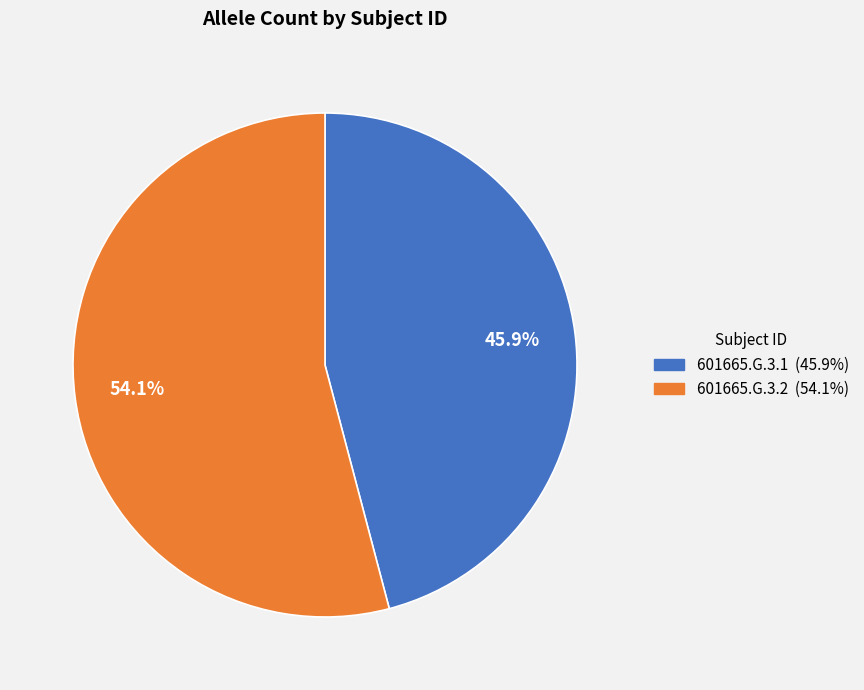

Rank the categories by value from highest to lowest.

601665.G.3.2, 601665.G.3.1